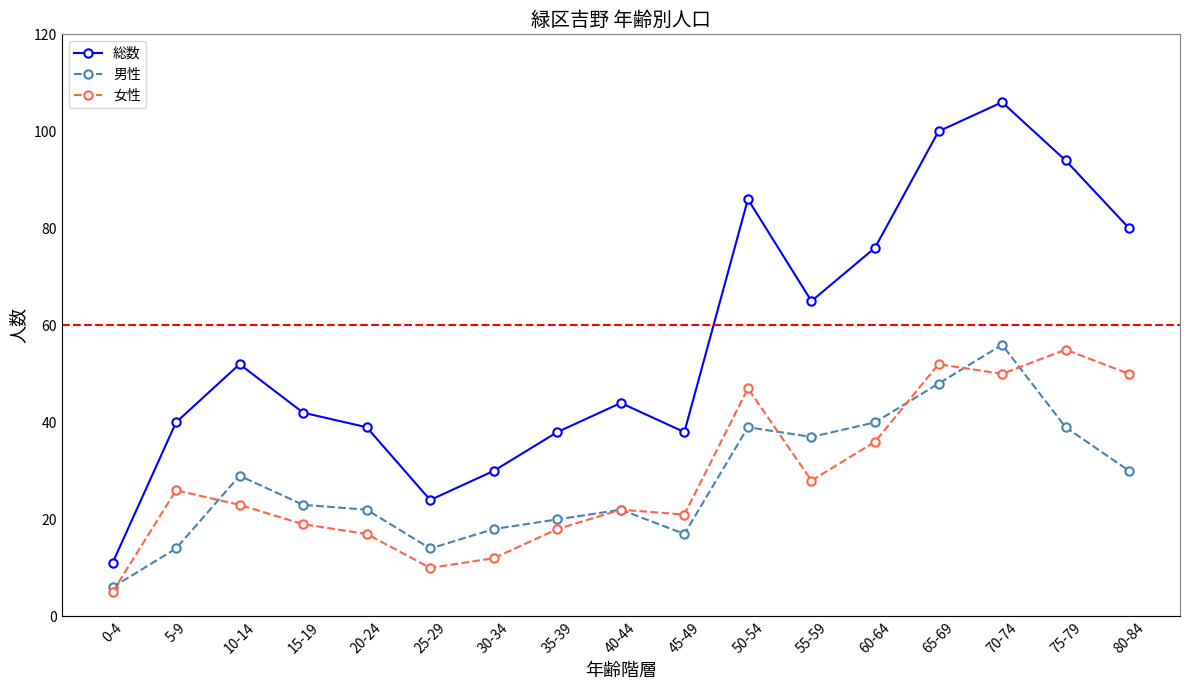

What is the total value across all series at 75-79?

188